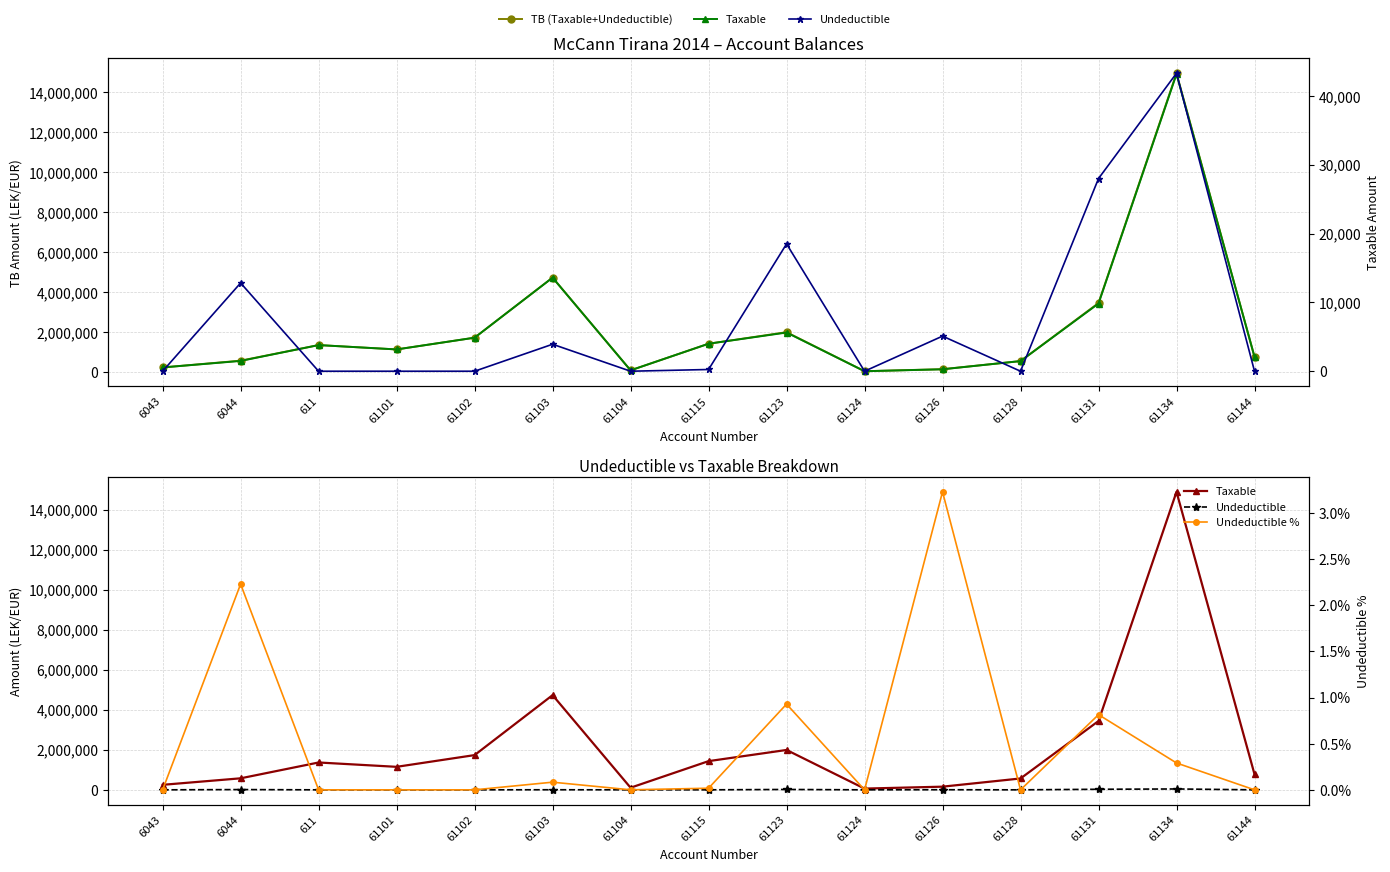

True or false: Undeductible and Undeductible % intersect in this chart.

False